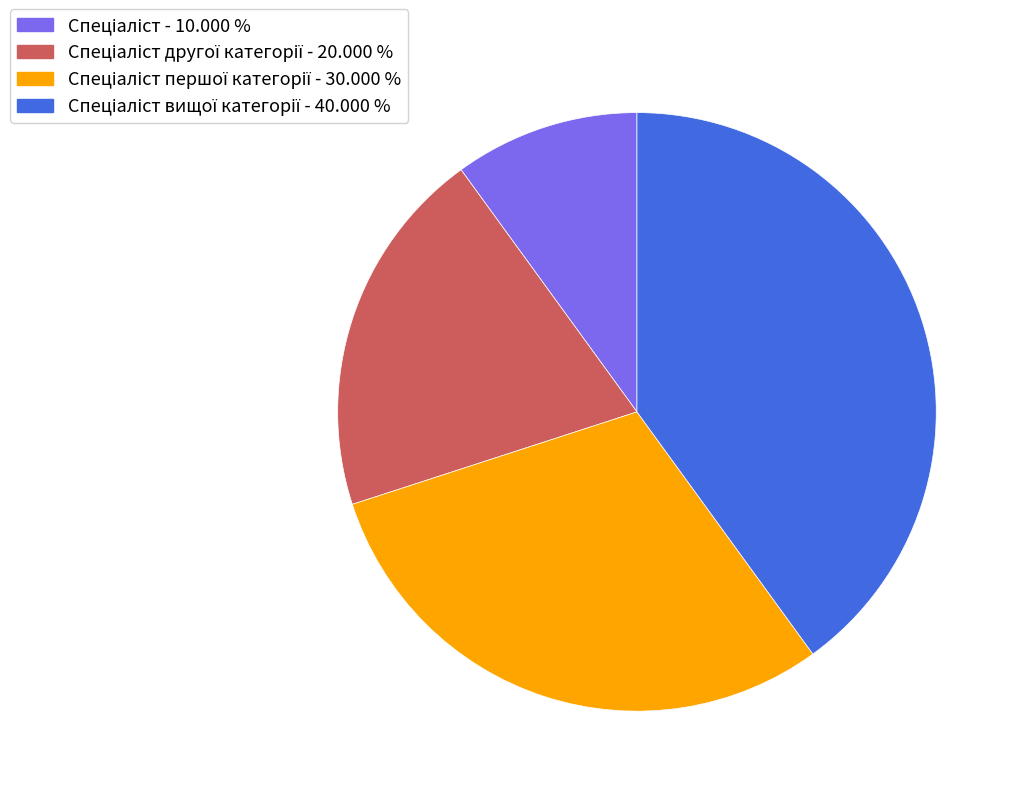

Is there a majority slice in this chart?

No